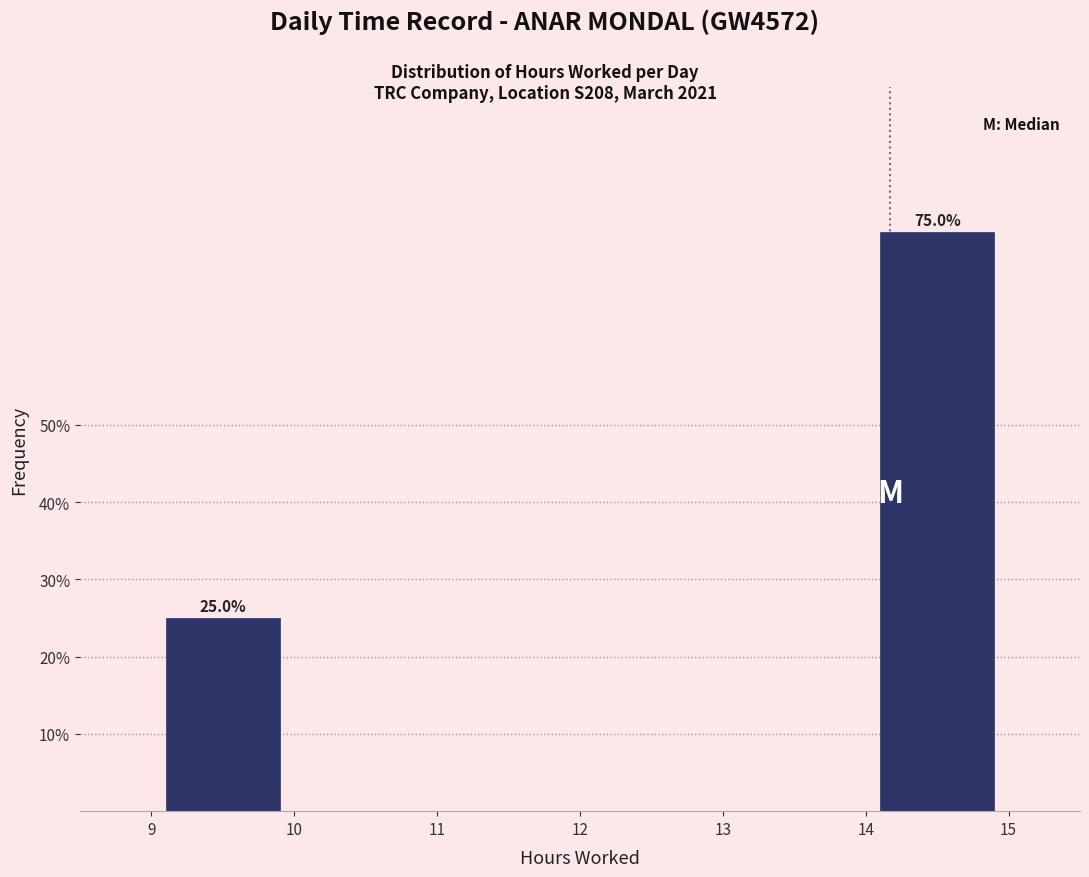

Reading left to right, what are all the values shown in this chart?

25	75